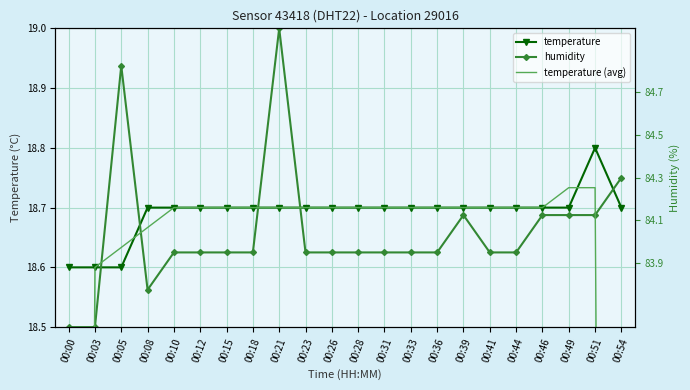

Which category has the lowest value across all series?

00:00